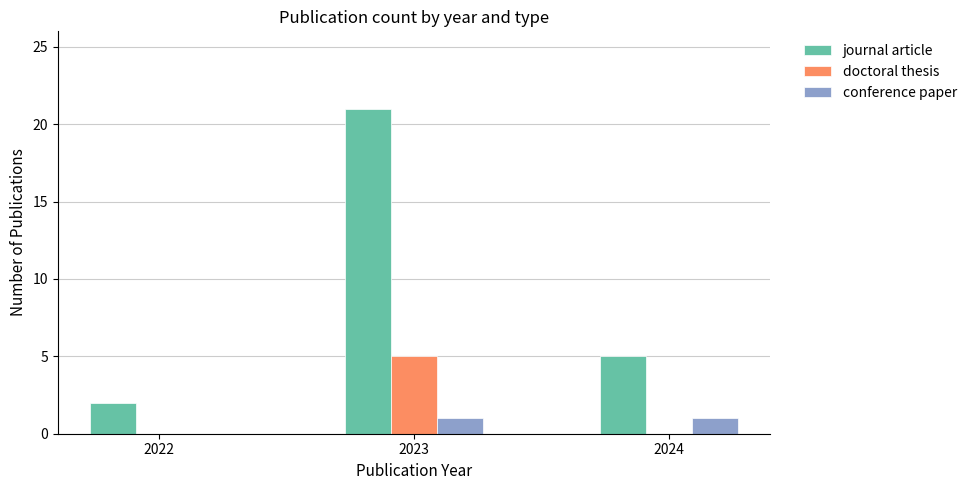

What is the sum of the doctoral thesis values at 2023 and 2022?

5